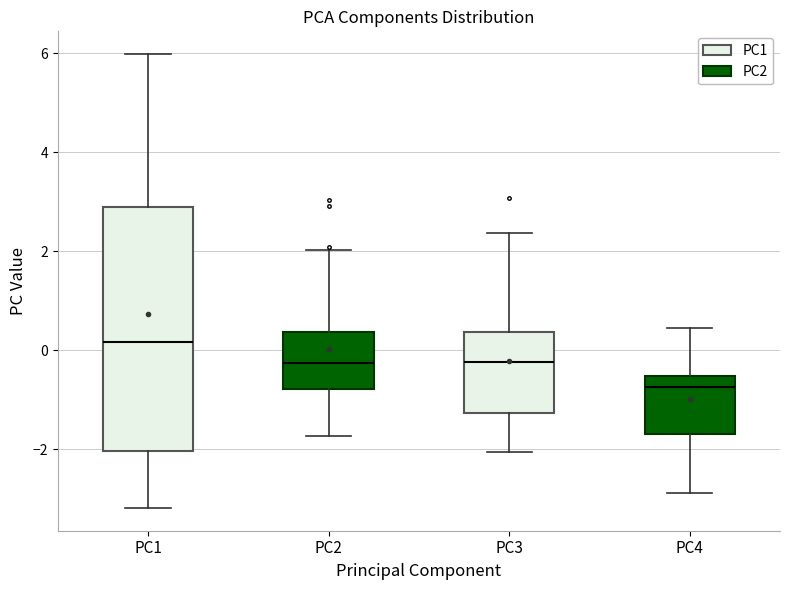

Reading left to right, read every box against the y-axis: the position of its median line, the range the box covers, and the ends of its whiskers. The values are not printed on the chart, so give them approximately, as read against the axis.

PC1: median 0.2, box -2.0 to 2.8, whiskers -3.2 to 6.0
PC2: median -0.2, box -0.8 to 0.4, whiskers -1.8 to 2.0
PC3: median -0.2, box -1.2 to 0.4, whiskers -2.0 to 2.4
PC4: median -0.8, box -1.6 to -0.6, whiskers -2.8 to 0.4